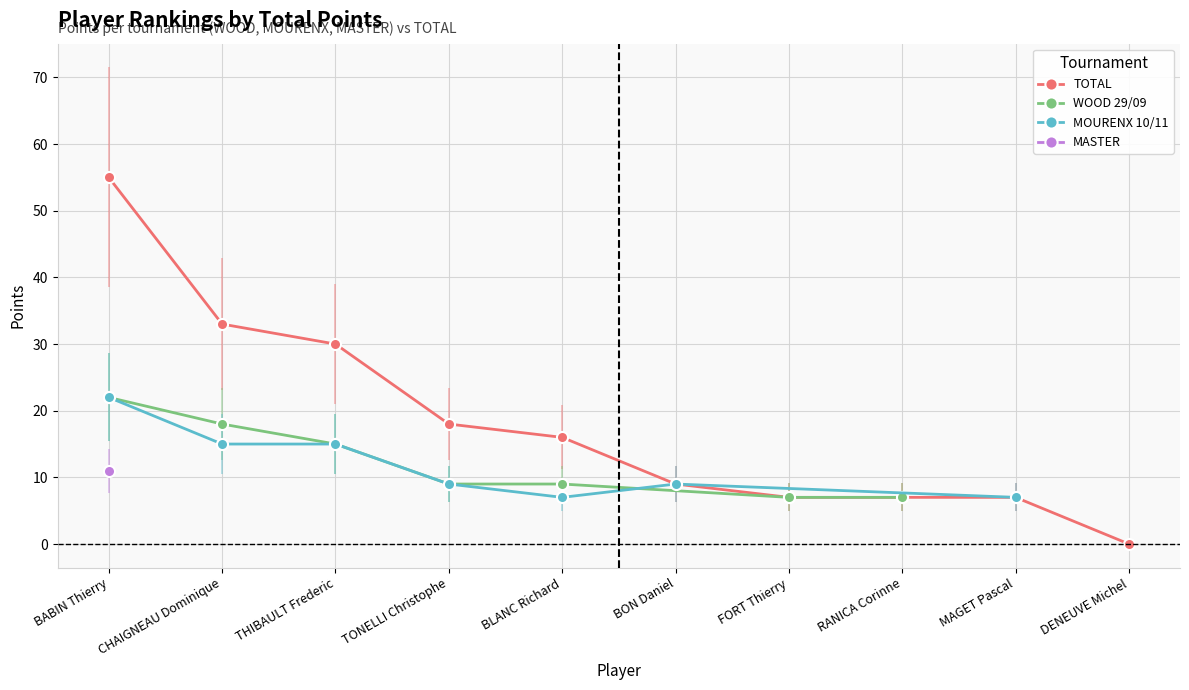

The value of TOTAL at DENEUVE Michel is 32. True or false?

False